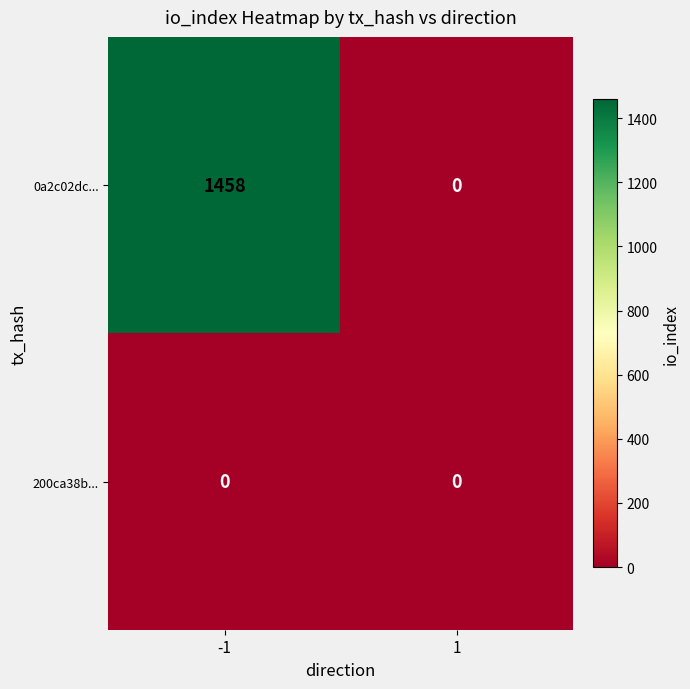

Reading left to right, what are all the values shown in this chart?

0a2c02dc...: -1=1458	1=0
200ca38b...: -1=0	1=0